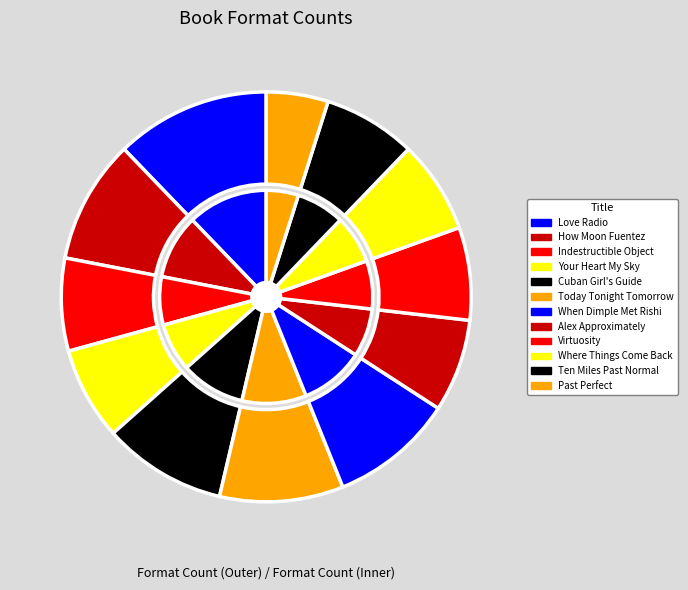

How many slices are in this pie chart?

12